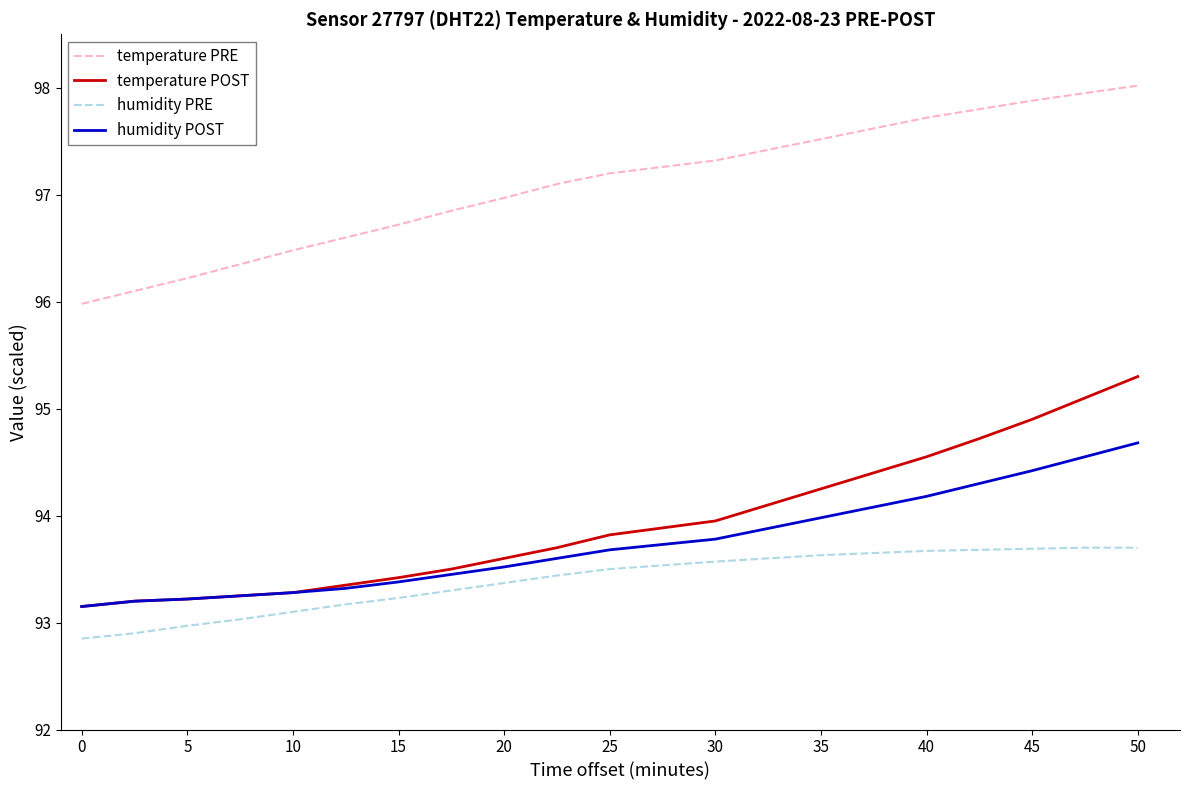

True or false: humidity POST and humidity PRE cross at least once.

False